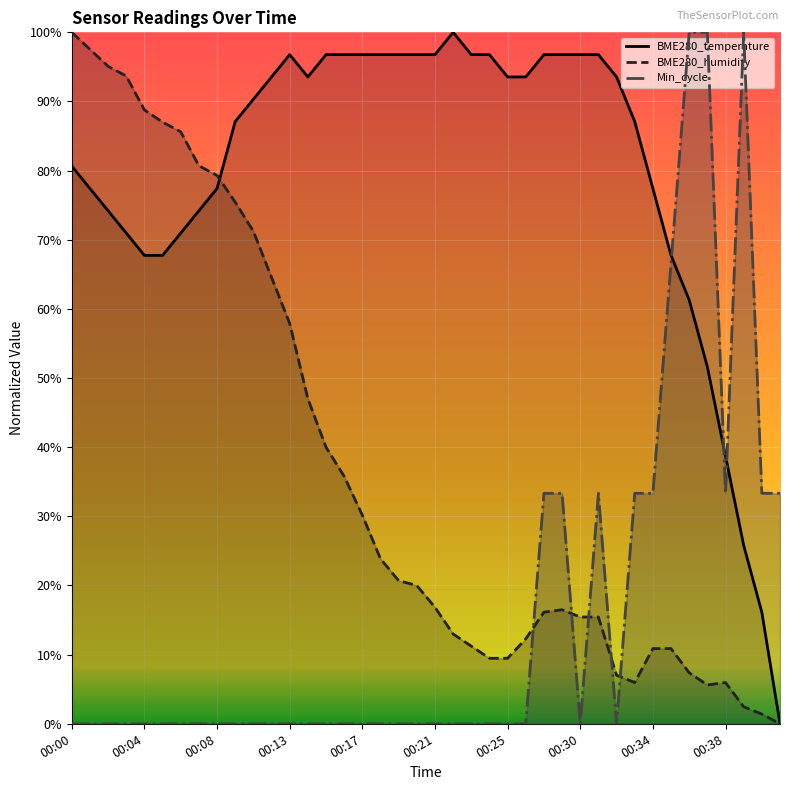

Reading left to right, transcribe all the data shown in this chart.

BME280_temperature: 0.8	0.8	0.7	0.7	0.7	0.7	0.7	0.7	0.8	0.9	0.9	0.9	1.0	0.9	1.0	1.0	1.0	1.0	1.0	1.0	1.0	1.0	1.0	1.0	0.9	0.9	1.0	1.0	1.0	1.0	0.9	0.9	0.8	0.7	0.6	0.5	0.4	0.3	0.2	0.0
BME280_humidity: 1.0	1.0	1.0	0.9	0.9	0.9	0.9	0.8	0.8	0.8	0.7	0.6	0.6	0.5	0.4	0.4	0.3	0.2	0.2	0.2	0.2	0.1	0.1	0.1	0.1	0.1	0.2	0.2	0.2	0.2	0.1	0.1	0.1	0.1	0.1	0.1	0.1	0.0	0.0	0.0
Min_cycle: 0.0	0.0	0.0	0.0	0.0	0.0	0.0	0.0	0.0	0.0	0.0	0.0	0.0	0.0	0.0	0.0	0.0	0.0	0.0	0.0	0.0	0.0	0.0	0.0	0.0	0.0	0.3	0.3	0.0	0.3	0.0	0.3	0.3	0.7	1.0	1.0	0.3	1.0	0.3	0.3